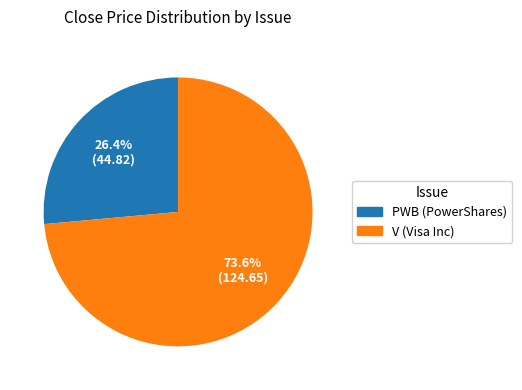

Count the number of slices in the pie.

2